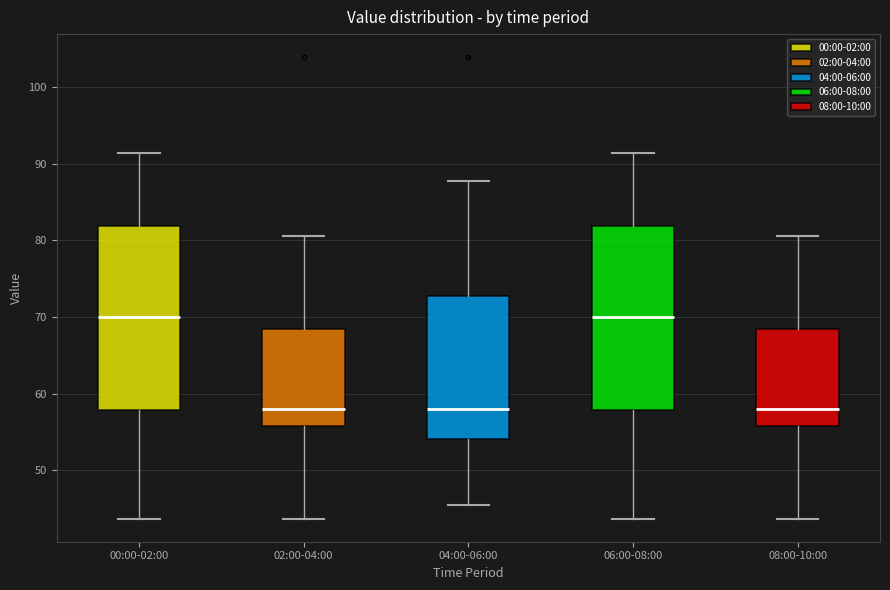

Reading left to right, read every box against the y-axis: the position of its median line, the range the box covers, and the ends of its whiskers. The values are not printed on the chart, so give them approximately, as read against the axis.

00:00-02:00: median 70, box 58 to 82, whiskers 44 to 91
02:00-04:00: median 58, box 56 to 68, whiskers 44 to 81
04:00-06:00: median 58, box 54 to 73, whiskers 46 to 88
06:00-08:00: median 70, box 58 to 82, whiskers 44 to 91
08:00-10:00: median 58, box 56 to 68, whiskers 44 to 81